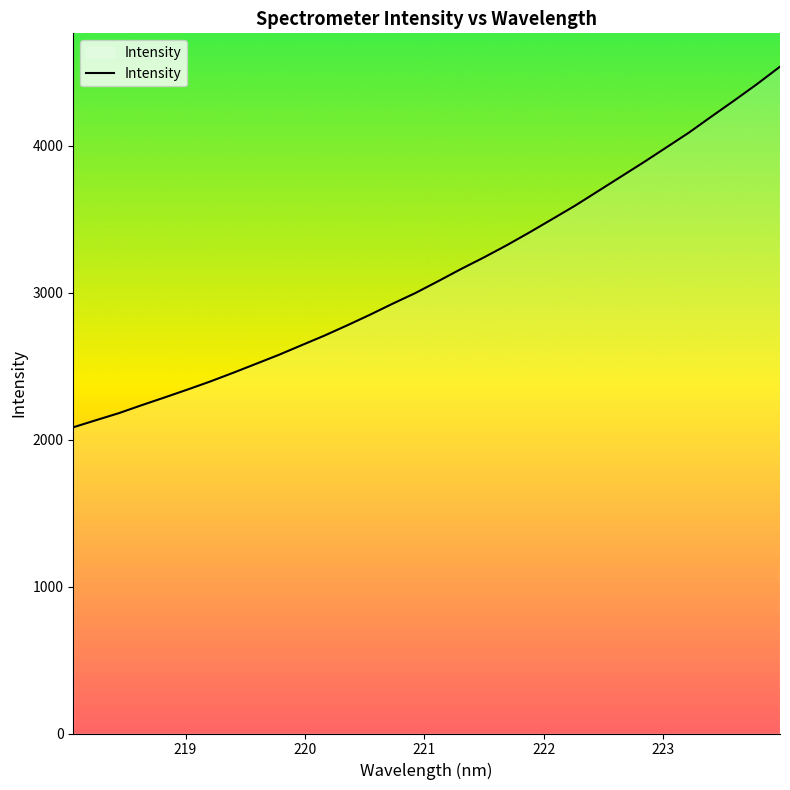

What is the difference between the maximum and minimum values?

2454.9